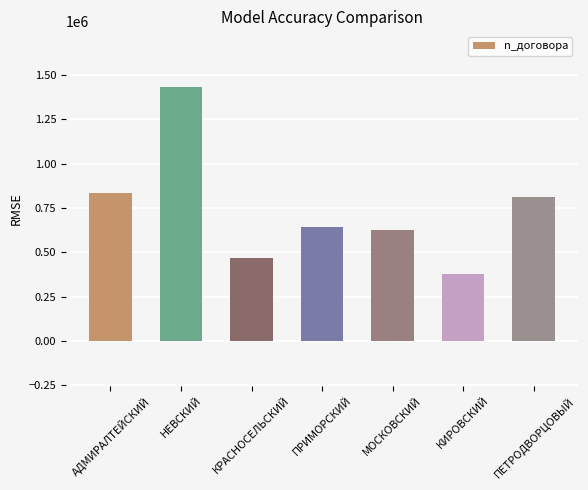

Which category has the lowest value across all series?

КИРОВСКИЙ